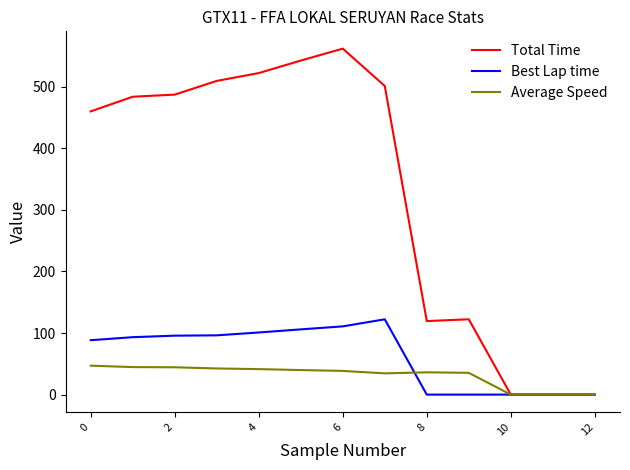

What is the difference between the maximum and minimum values in the Total Time series?

561.7